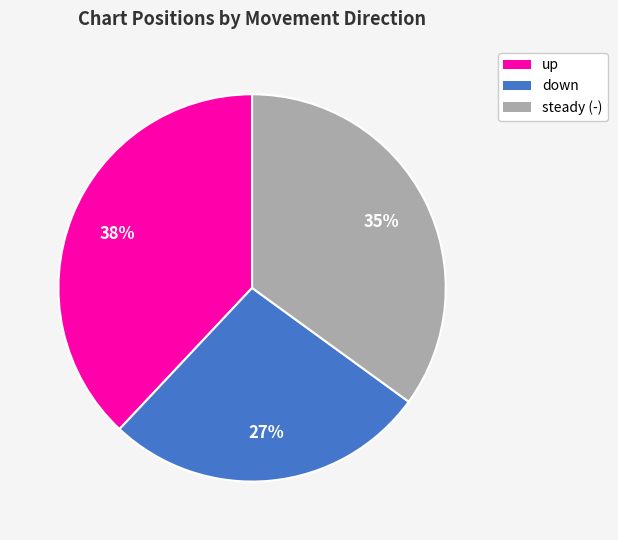

To the nearest percent, what percentage of the pie is up?

38%